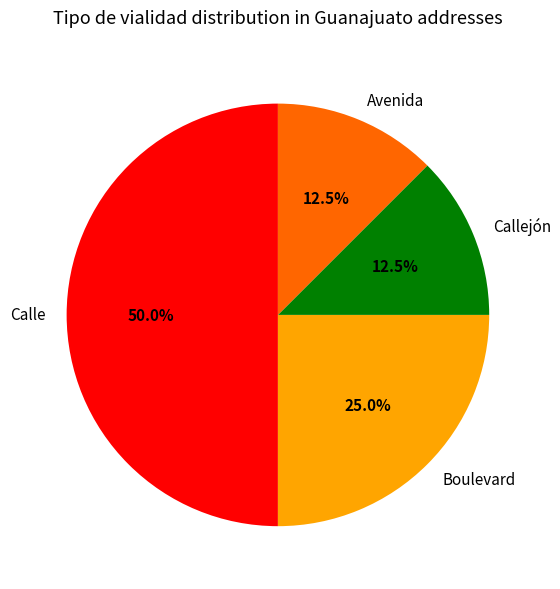

True or false: Calle accounts for 39% of the total.

False